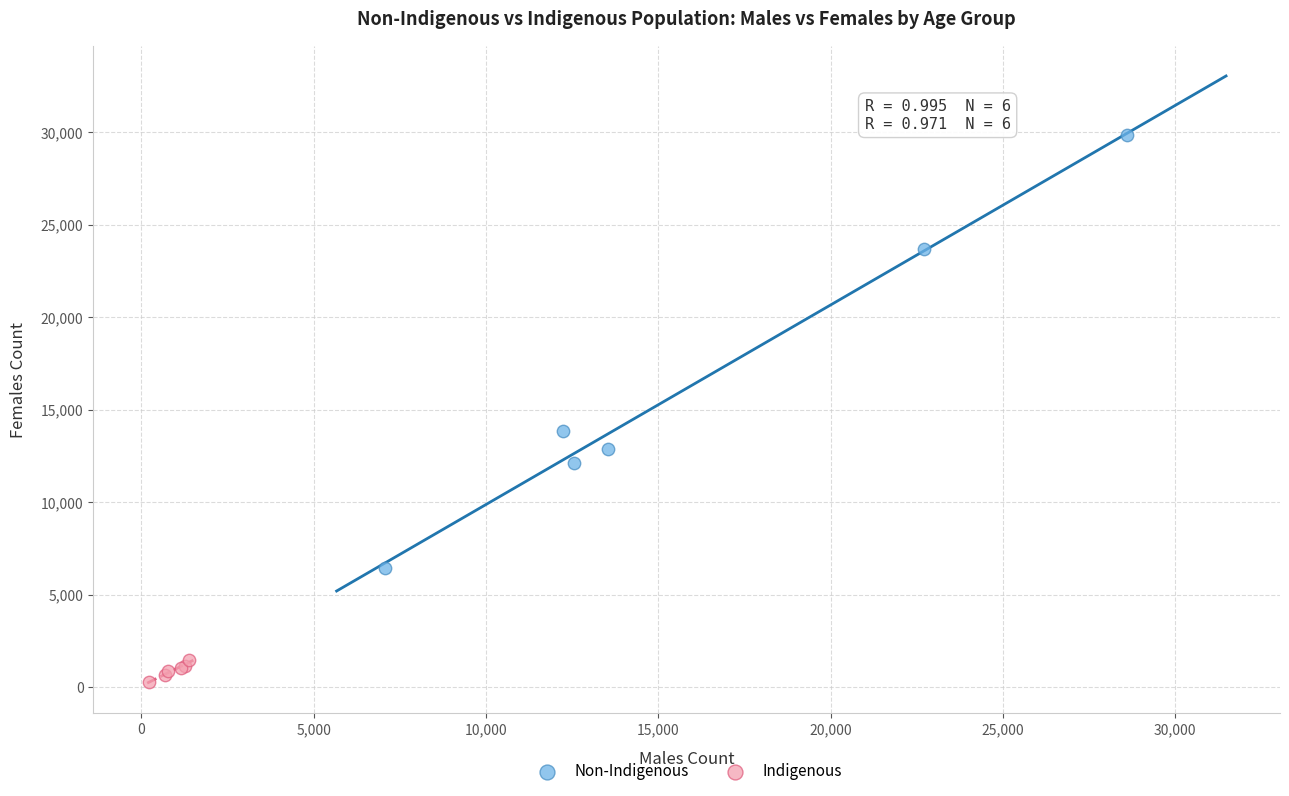

What are all the series names shown in the legend?

Non-Indigenous, Indigenous